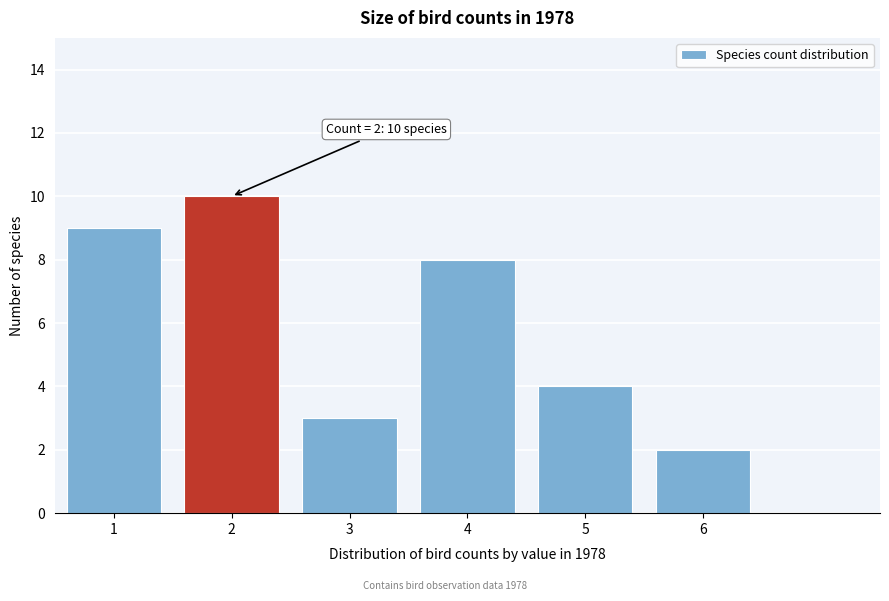

Which range on the x-axis has the tallest bar?

1.5 to 2.5